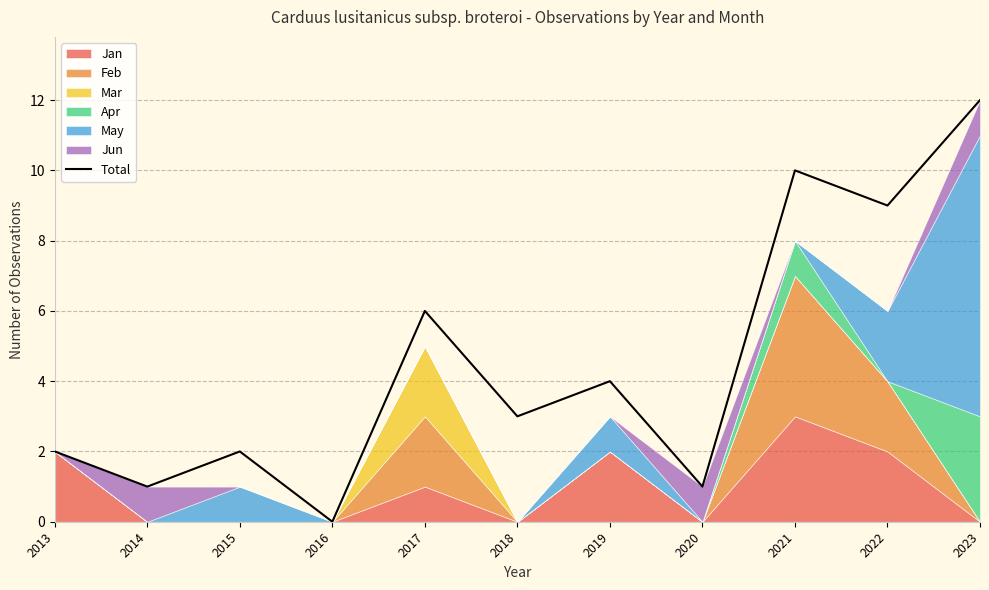

How many data points are less than 3?

5